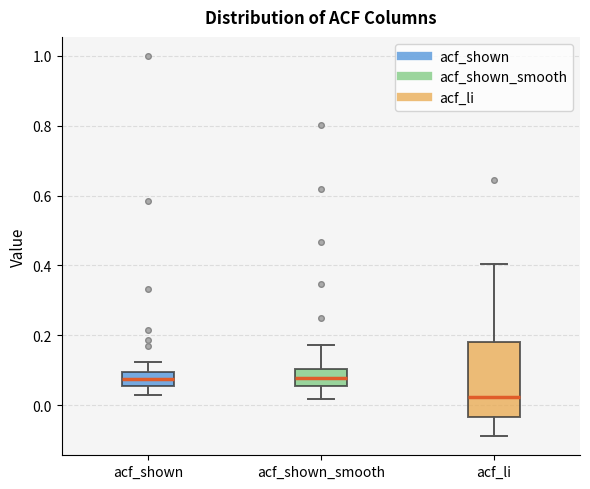

Which box is the tallest, from its lower edge to its upper edge?

acf_li